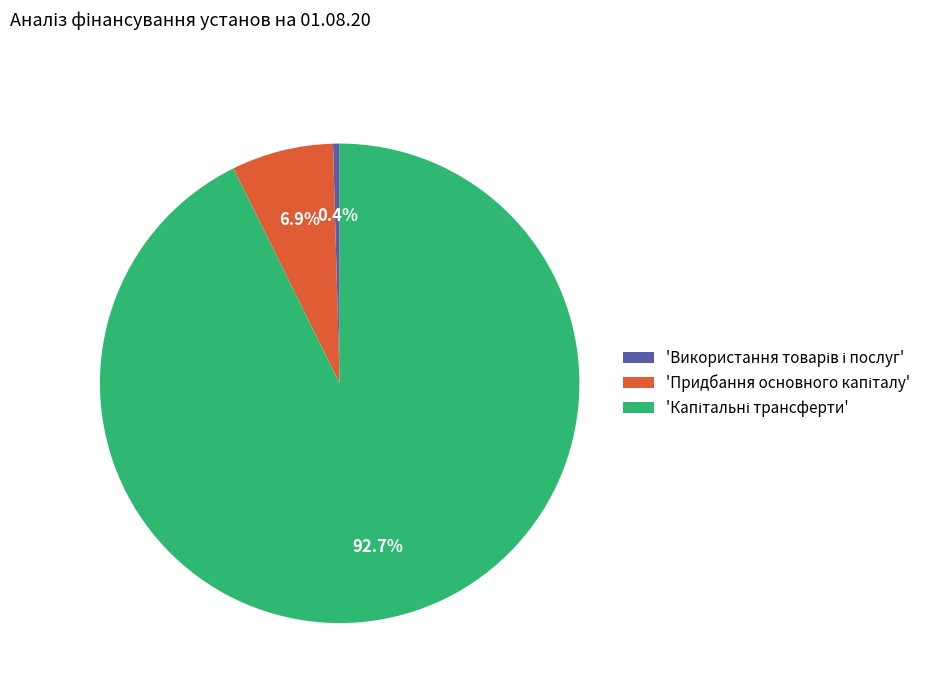

Is there any slice that represents more than half of the pie?

Yes